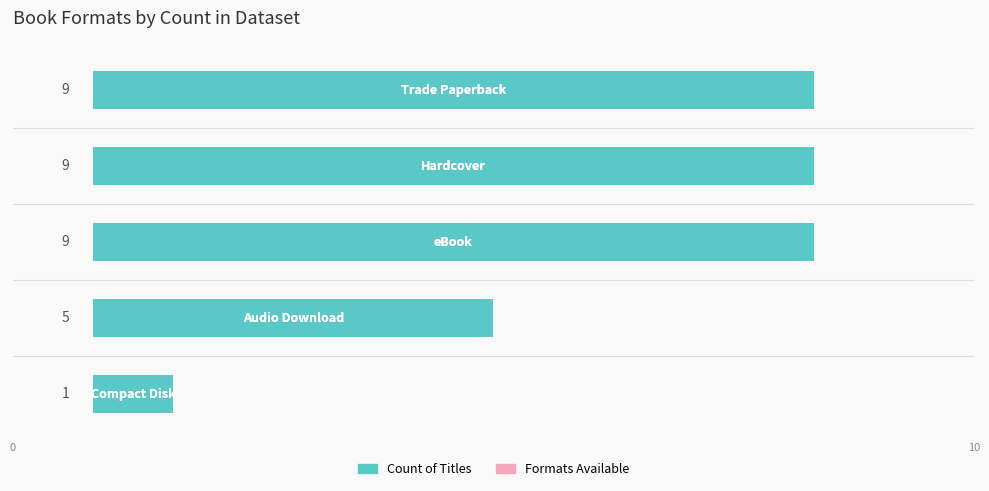

What is the average value?

7